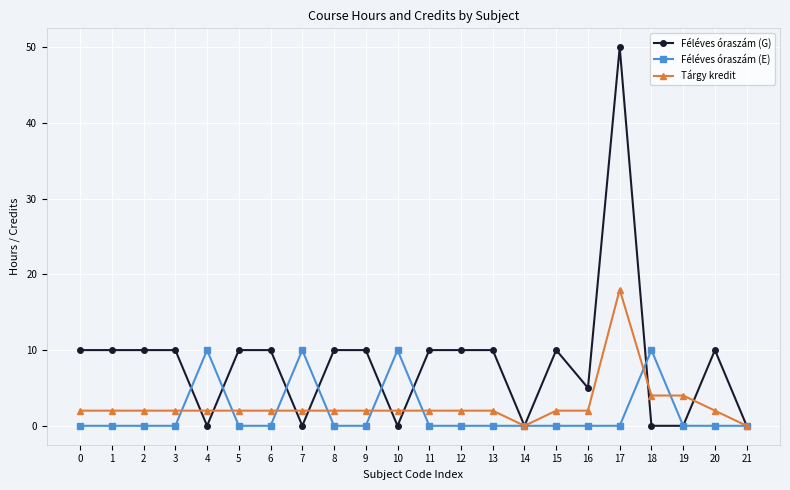

Which series has the largest total across all categories?

Féléves óraszám (G)